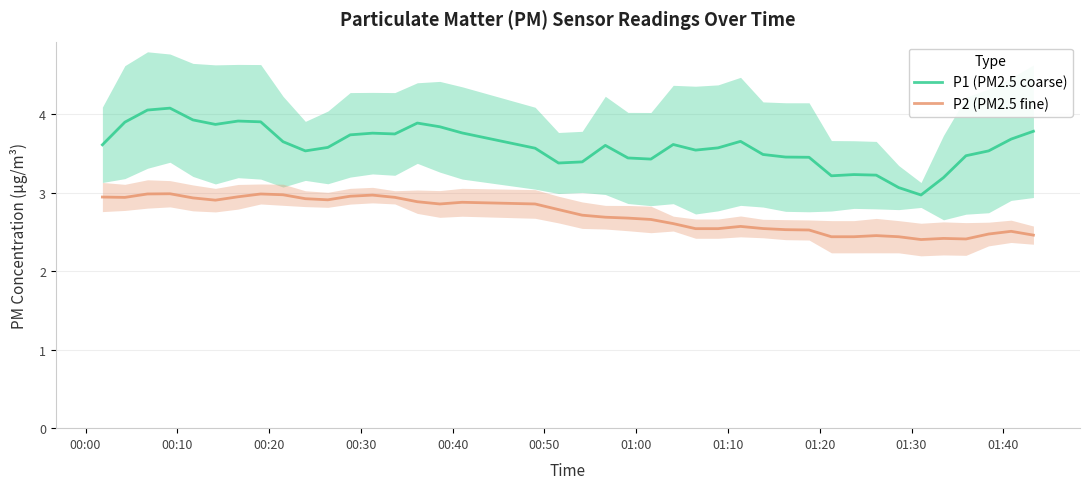

At how many categories does at least one series exceed 3?

39